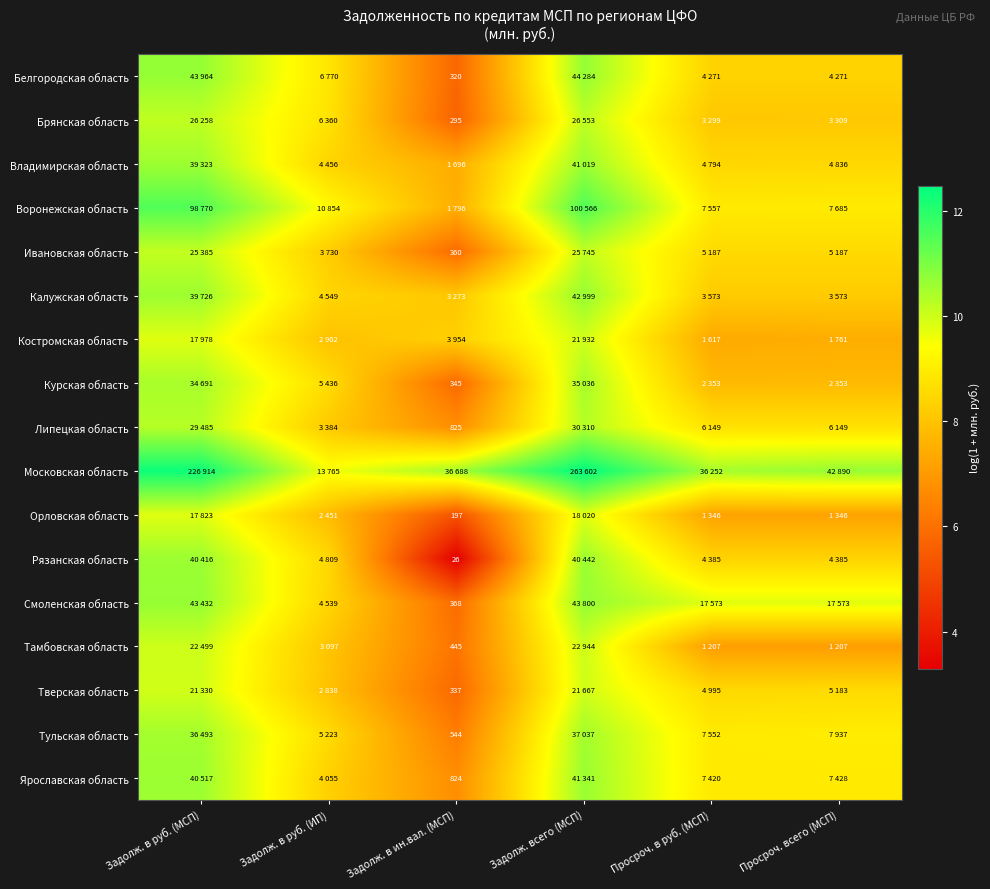

Rank the categories by Орловская область value from lowest to highest.

Задолж. в ин.вал. (МСП), Просроч. в руб. (МСП), Просроч. всего (МСП), Задолж. в руб. (ИП), Задолж. в руб. (МСП), Задолж. всего (МСП)